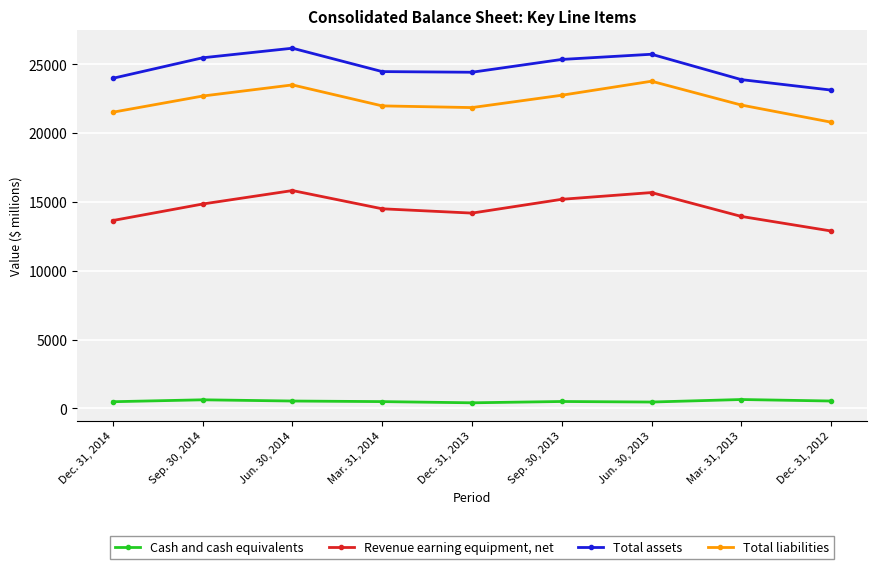

What are all the series names shown in the legend?

Cash and cash equivalents, Revenue earning equipment, net, Total assets, Total liabilities